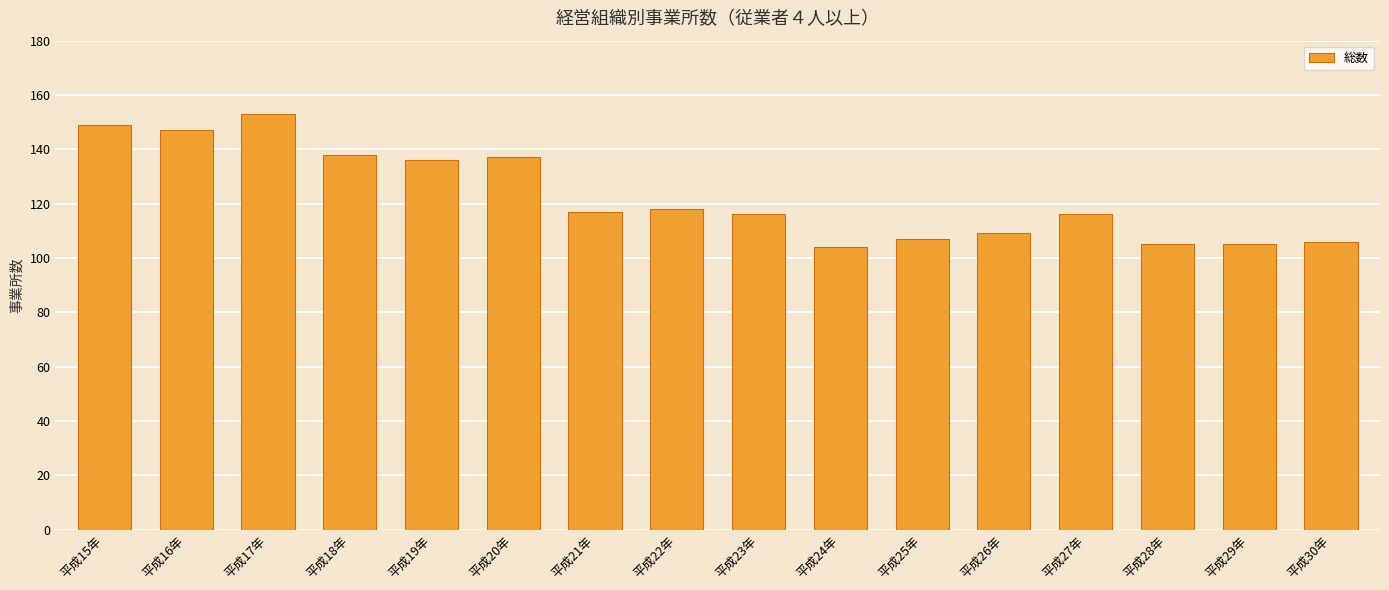

What is the sum of the values at 平成16年 and 平成24年?

251